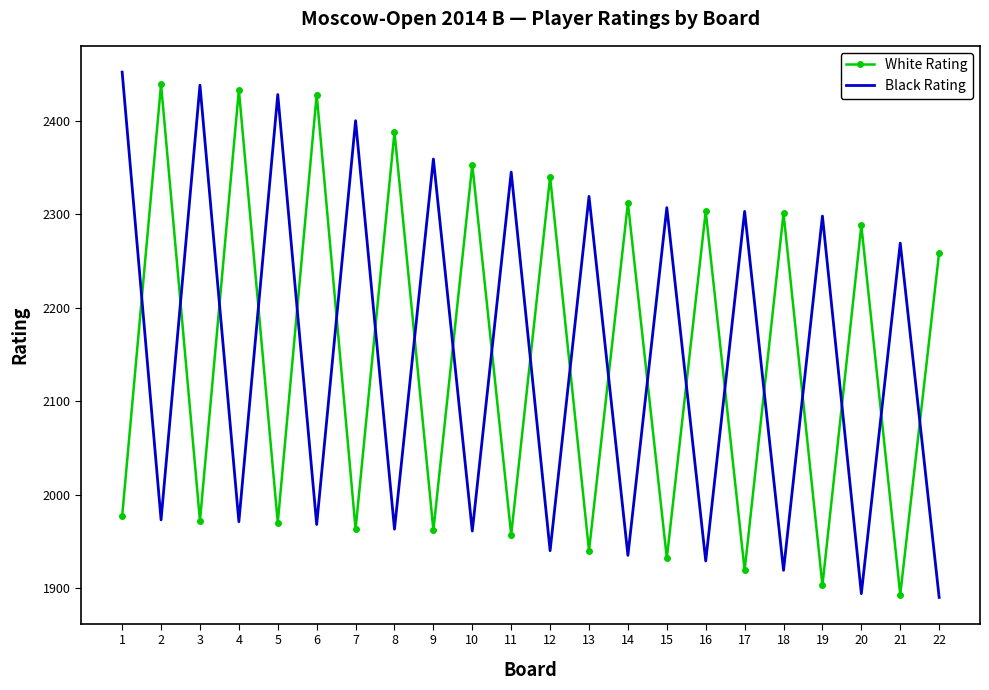

What is the average value of the White Rating series?

2147